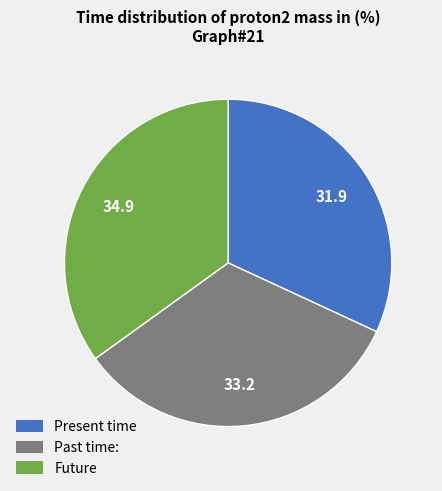

Does any single category account for the majority?

No